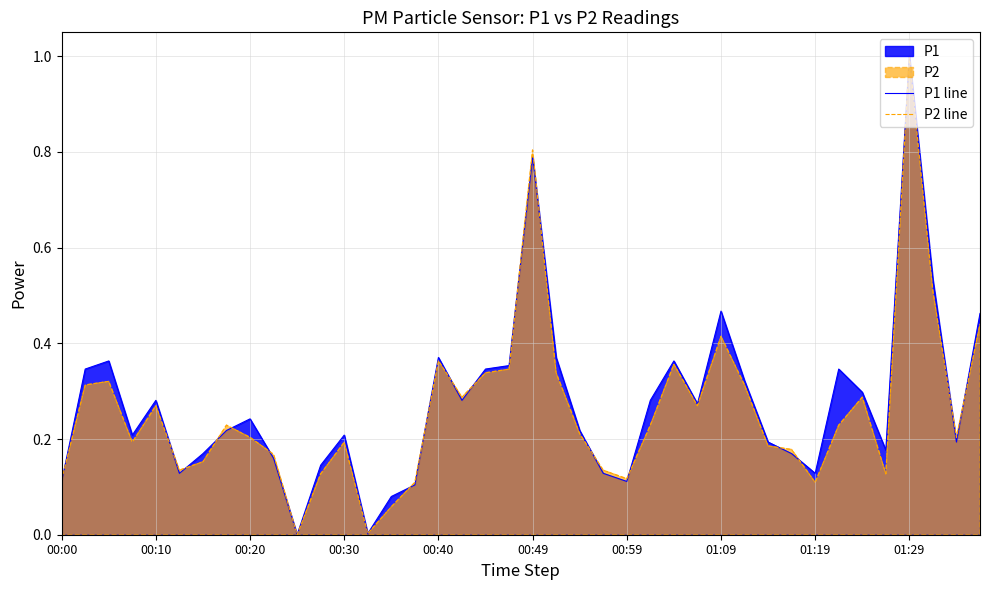

What position from the left is 18?

19